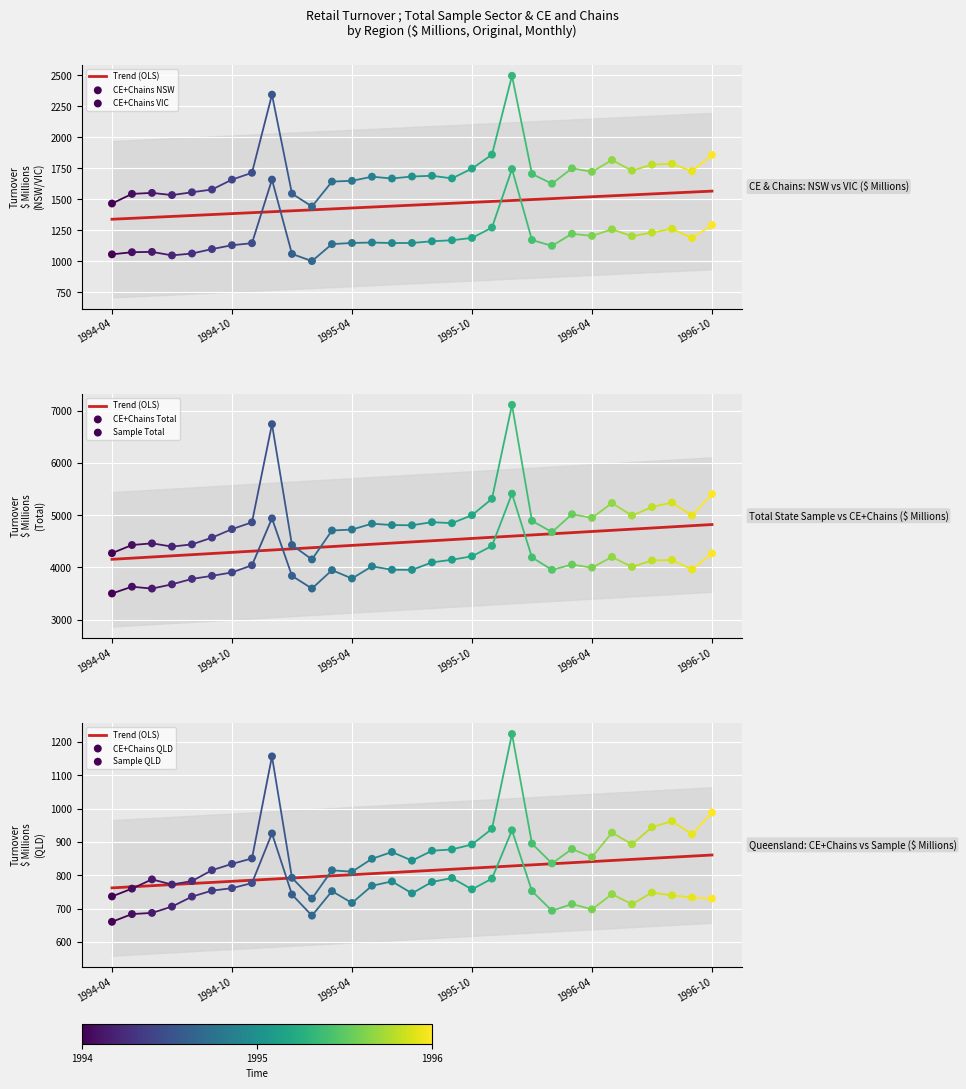

What is the total value across all series at 1994-11?

13394.0